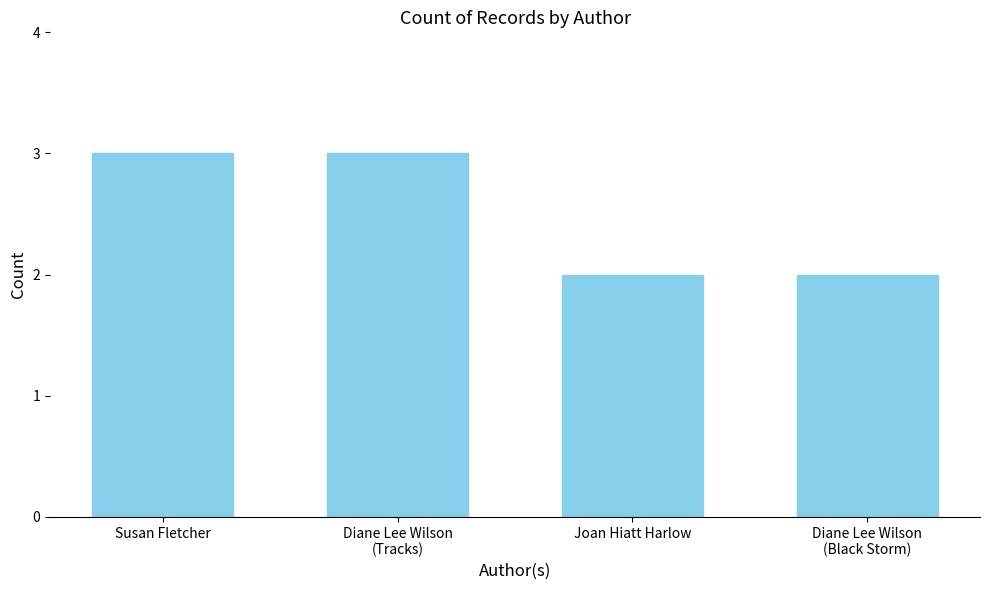

What is the ratio of the value at Diane Lee Wilson
(Tracks) to the value at Diane Lee Wilson
(Black Storm)?

1.5